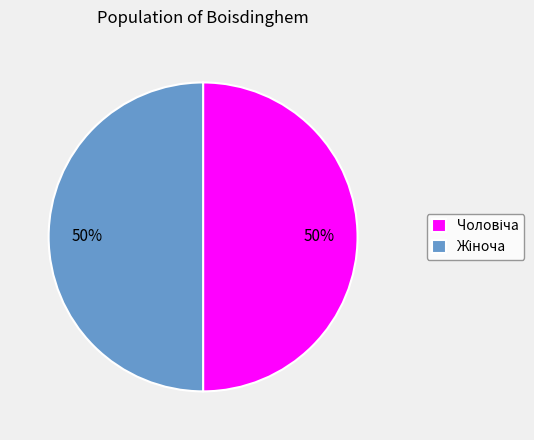

How many slices are in this pie chart?

2